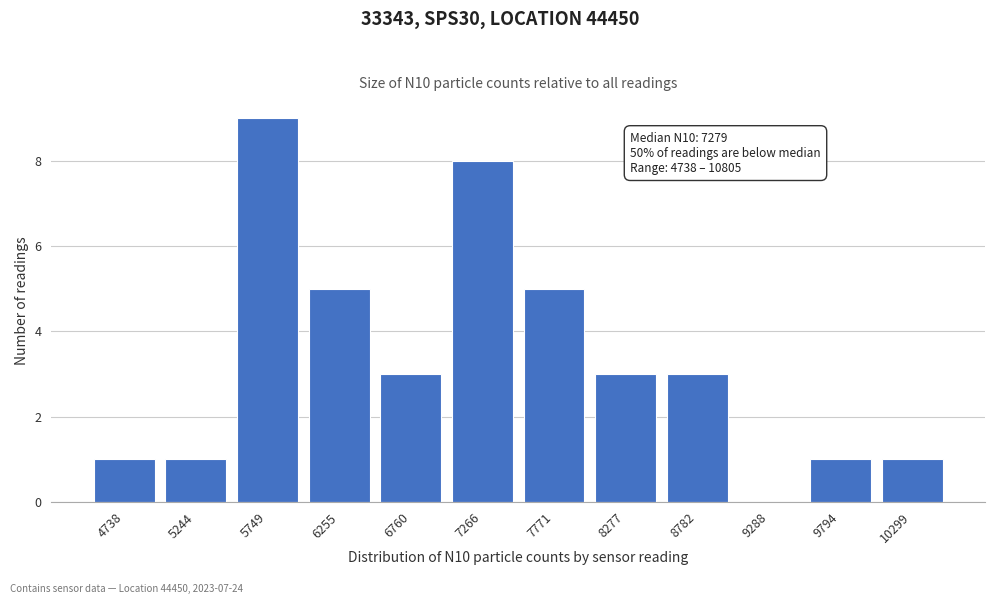

Reading left to right, extract all data points from this chart.

4738=1	5244=1	5749=9	6255=5	6760=3	7266=8	7771=5	8277=3	8782=3	9288=0	9794=1	10299=1